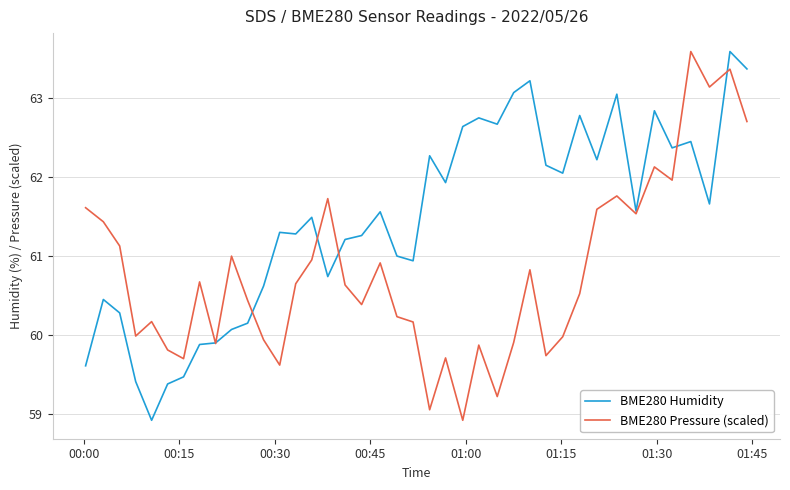

What is the greatest value displayed?

63.6